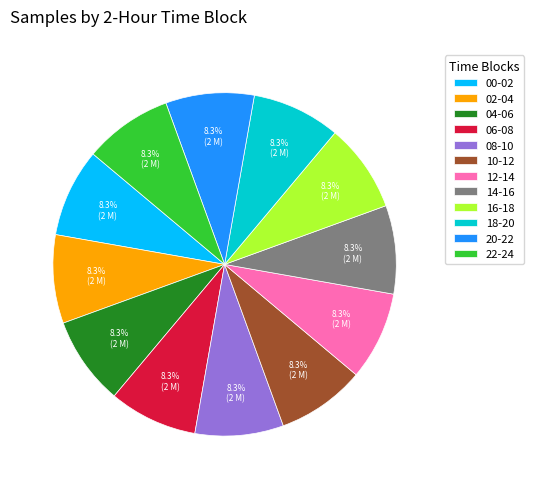

What is the ratio of the value at 16-18 to the value at 10-12?

1.0